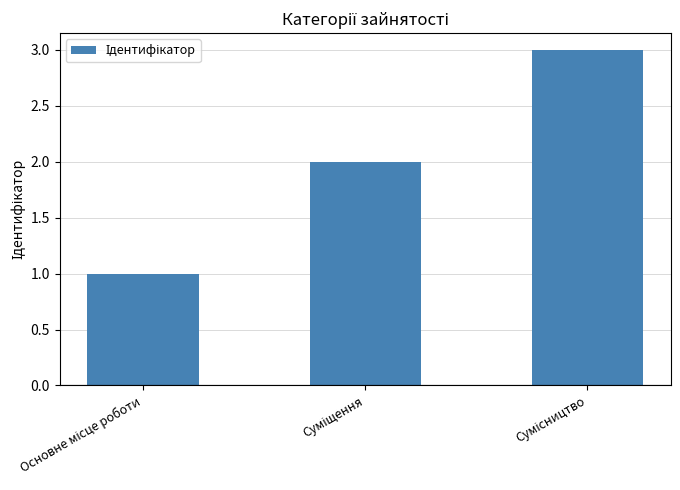

What is the greatest value displayed?

3